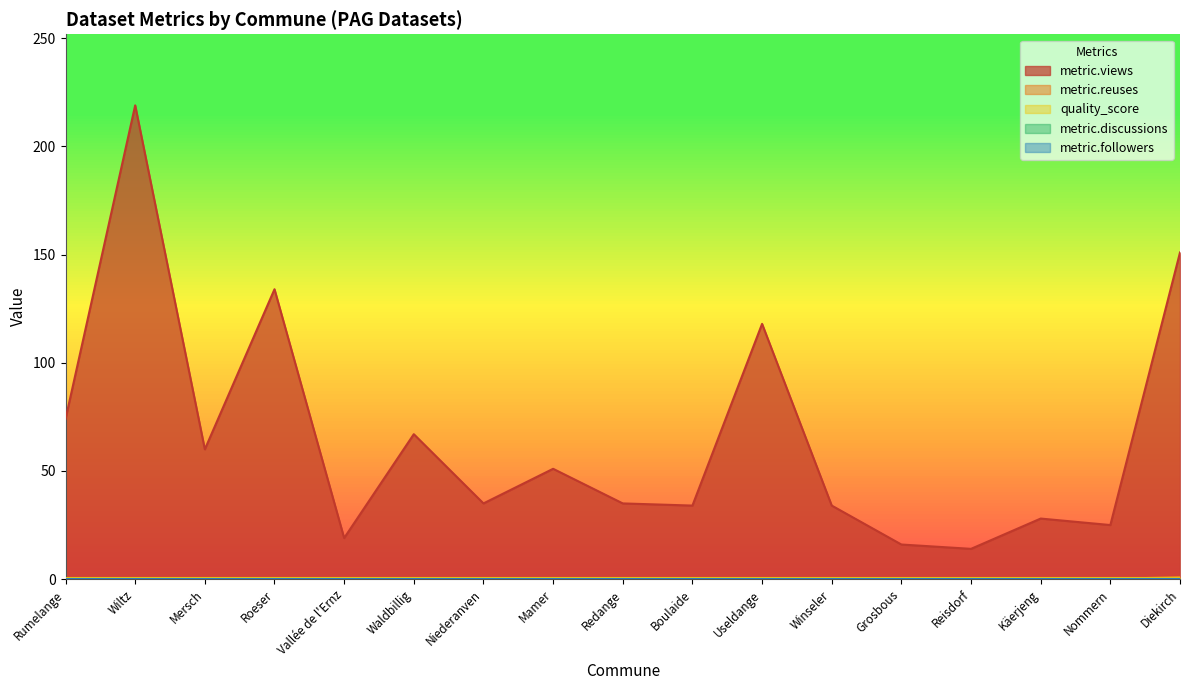

True or false: metric.discussions has more than 1 points higher than both neighbors.

False